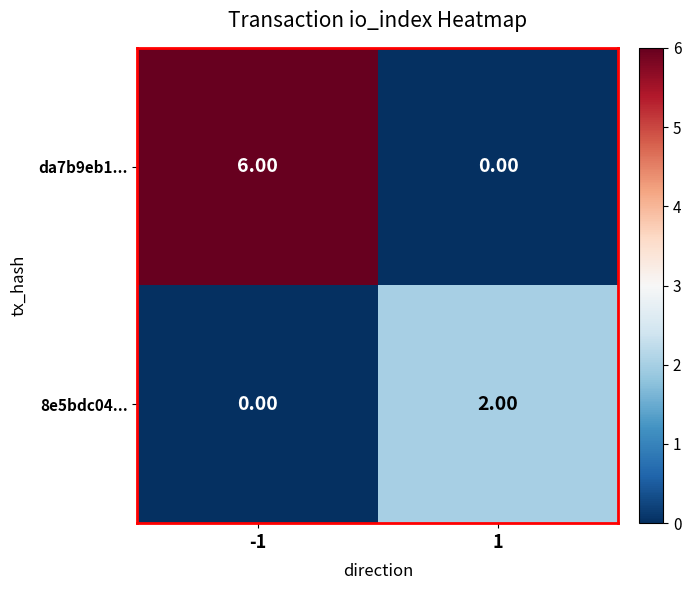

Rank the series at -1 from highest to lowest value.

da7b9eb1..., 8e5bdc04...